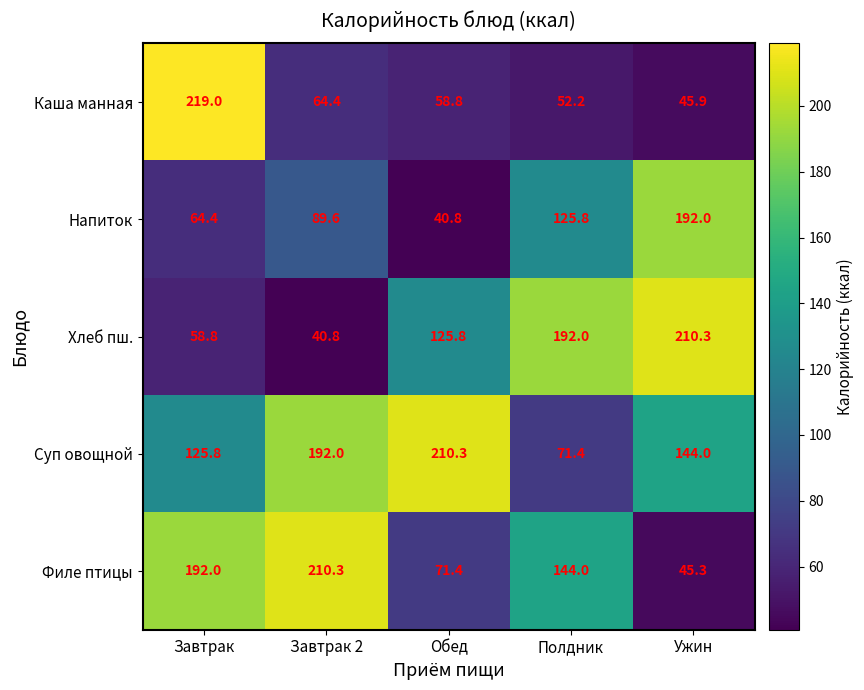

The Каша манная series shows 45.9 at Ужин. True or false?

True